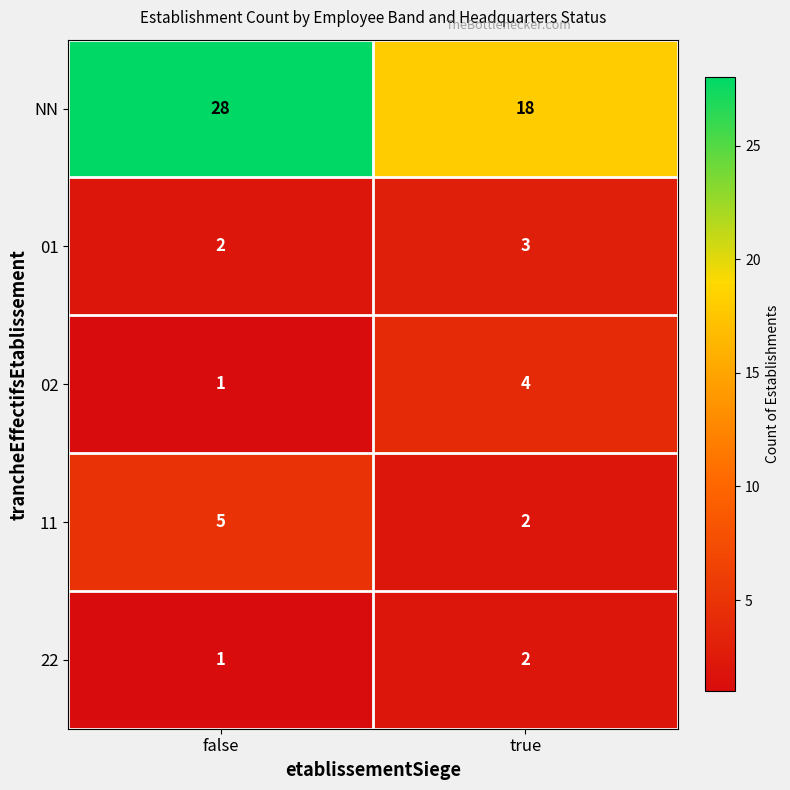

What is the total value across all series at true?

29